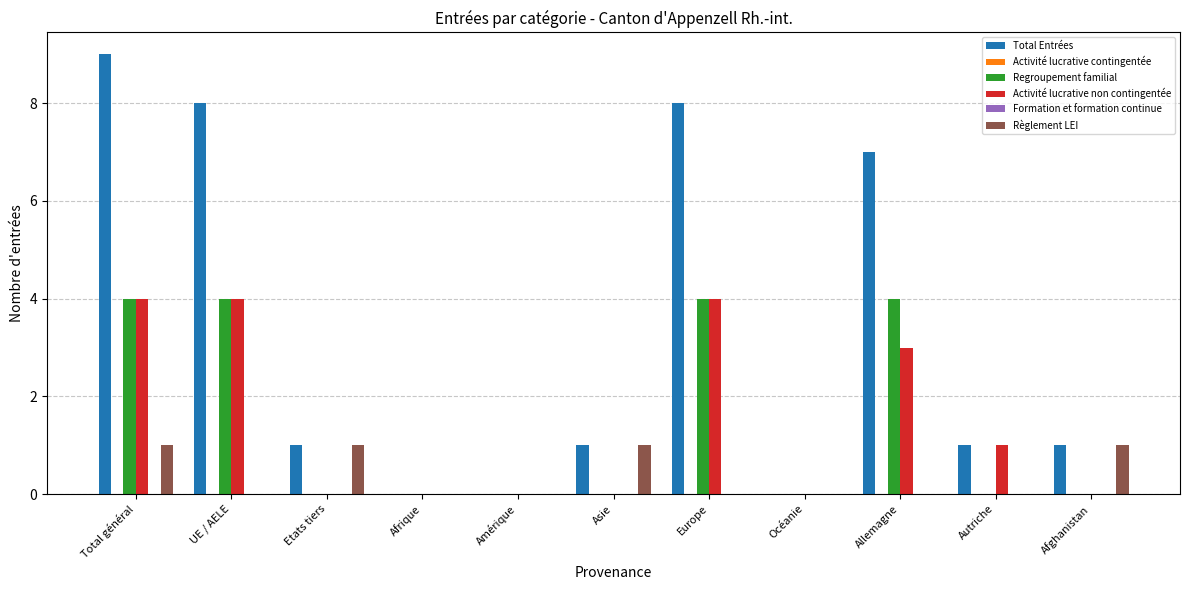

What is the average value of the Total Entrées series?

3